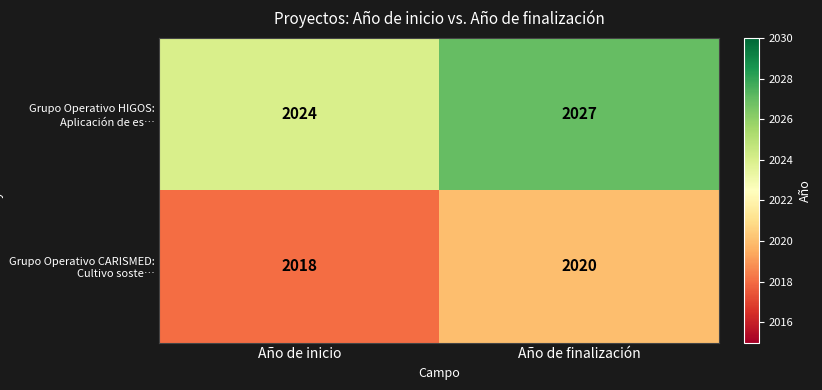

What is the total value across all series at Año de inicio?

4042